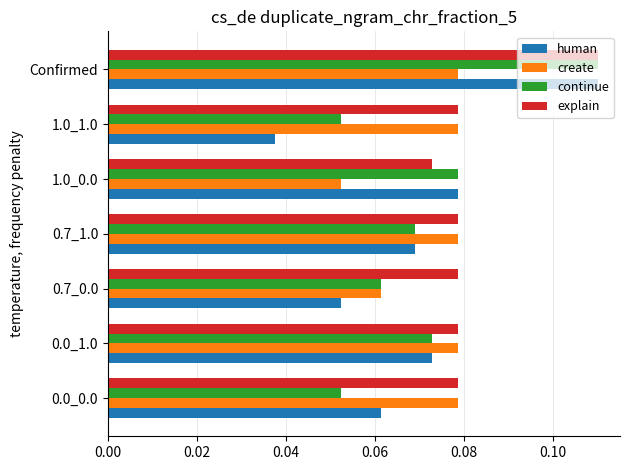

Which label corresponds to the smallest value in the chart?

1.0_1.0